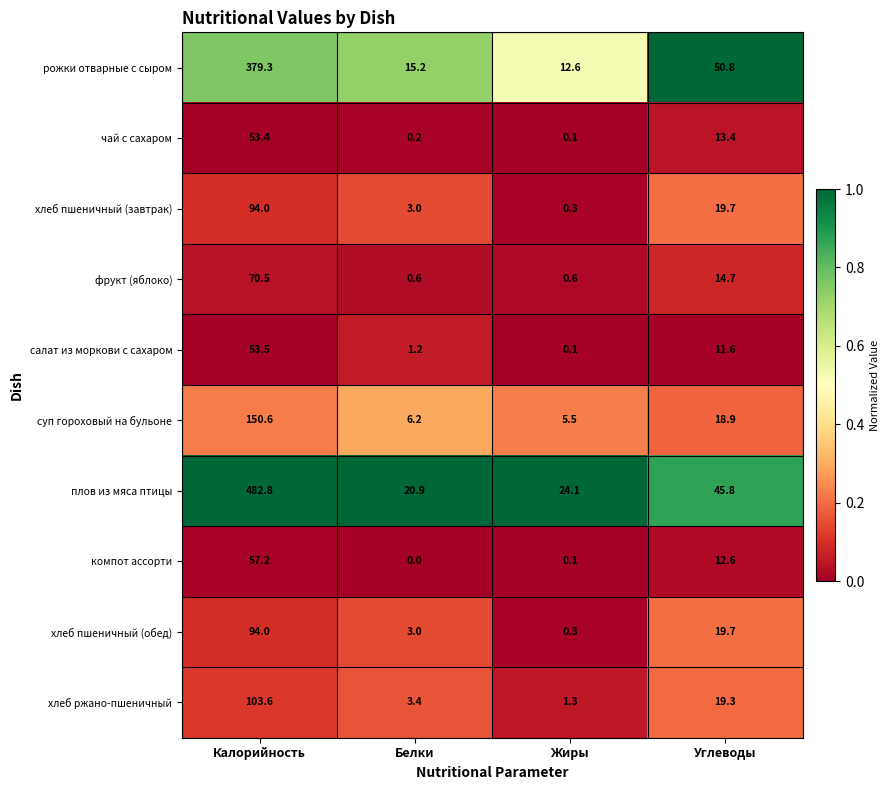

What is the maximum value shown in the chart?

482.8